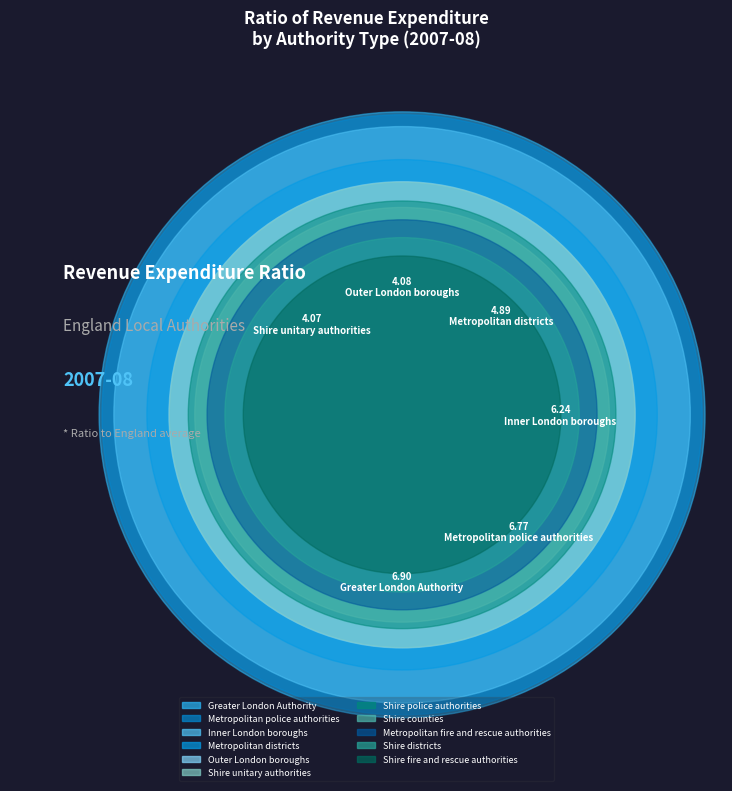

What is the smallest slice in the pie chart?

Shire fire and rescue authorities